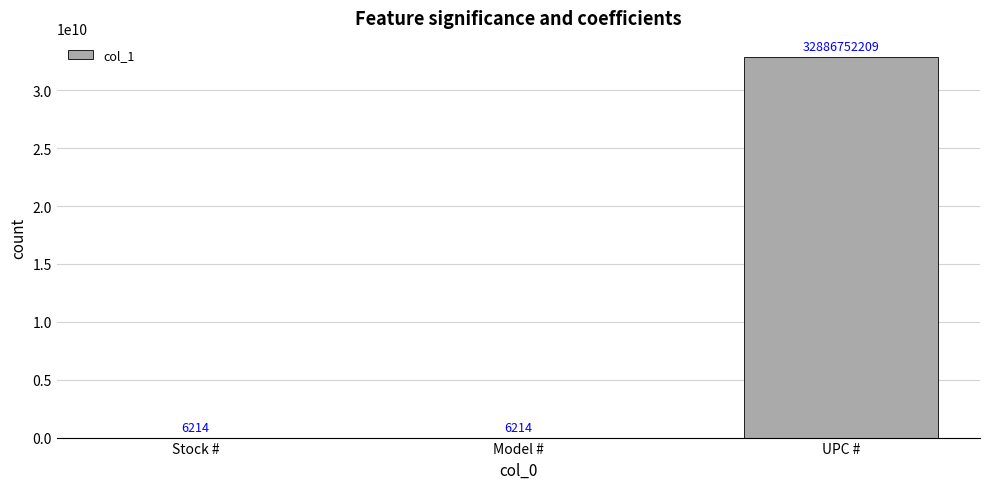

Which category has the highest value across all series?

UPC #